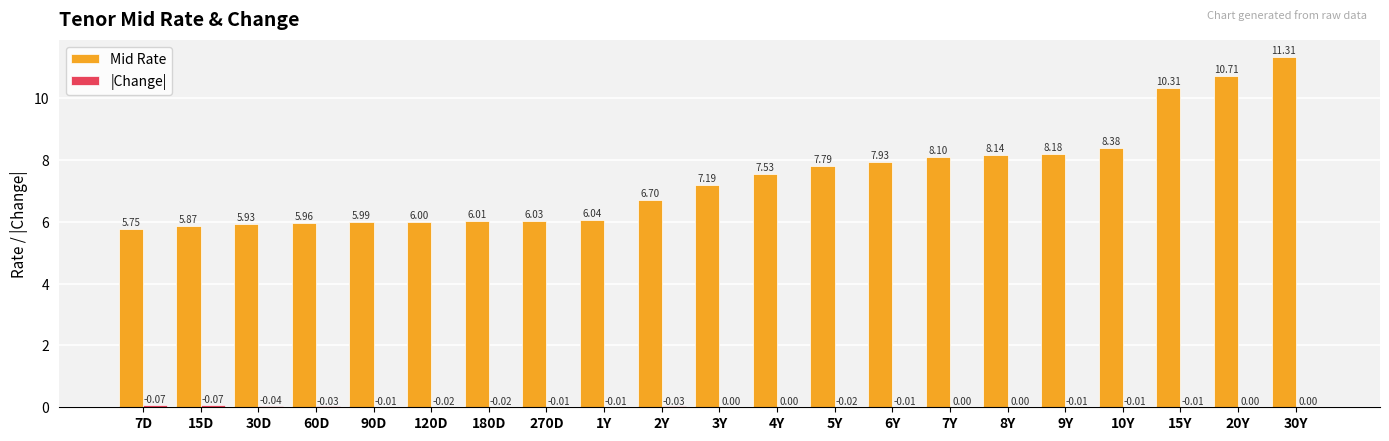

Count the number of categories in the chart.

21